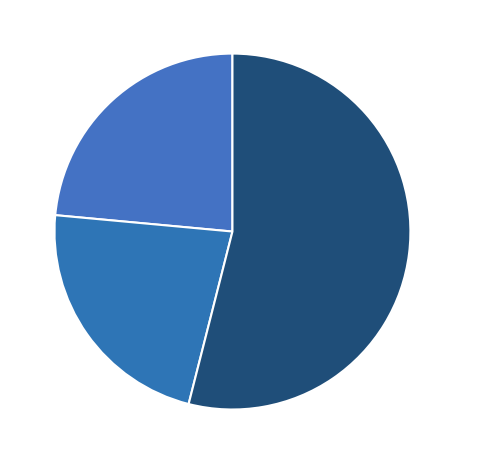

To the nearest percent, what percentage of the pie is 712311?

23%